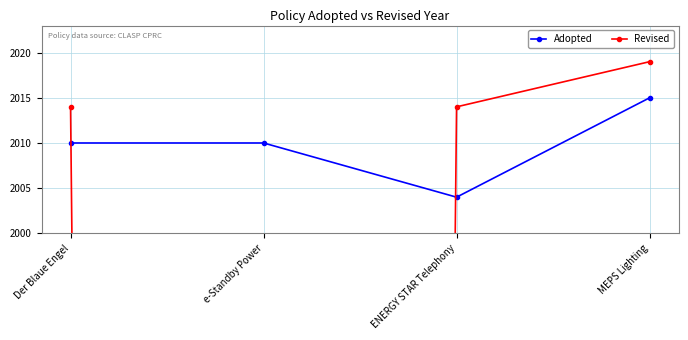

At which label does Adopted first exceed 2010?

MEPS Lighting